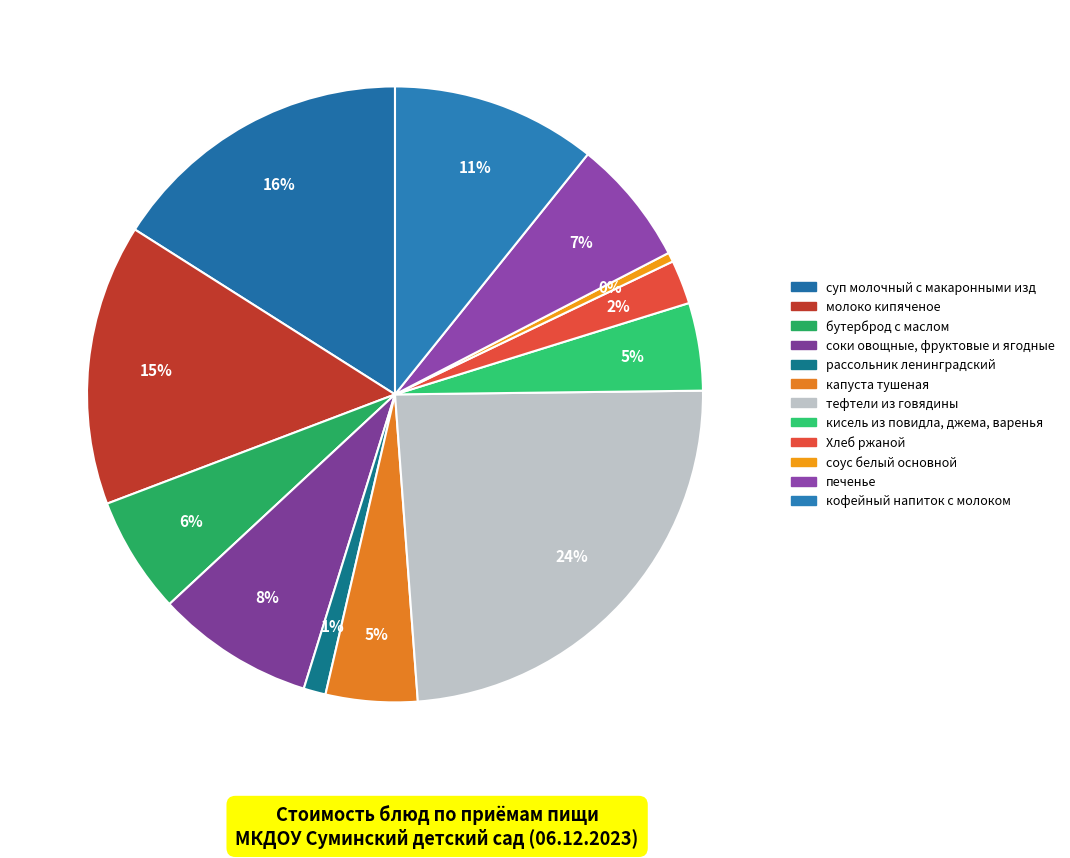

How many segments does this pie chart have?

12